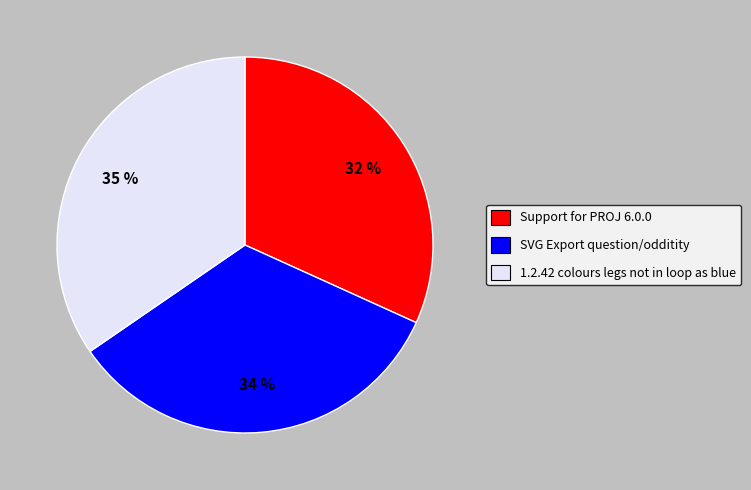

Which category has the smallest portion of the pie?

Support for PROJ 6.0.0